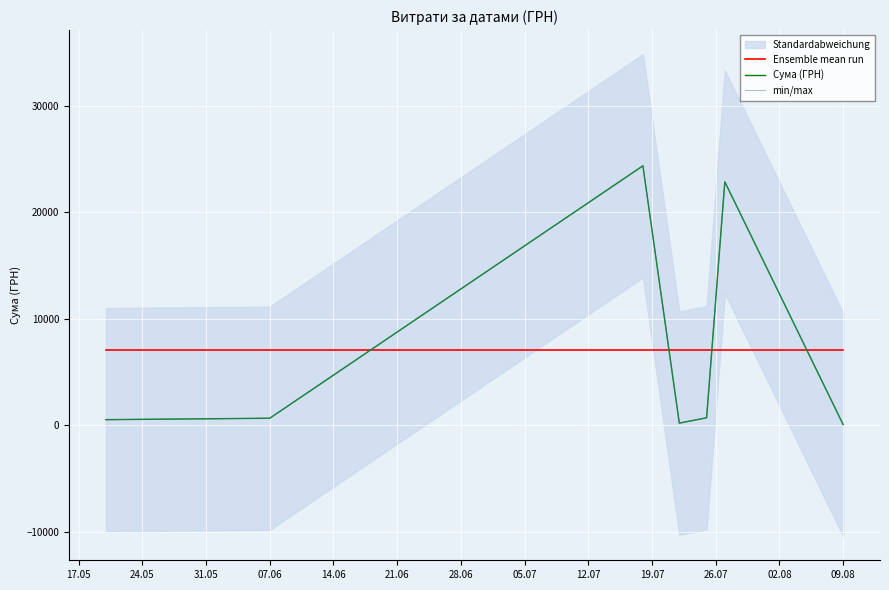

The Сума (ГРН) series shows 40608.1 at 21.06. True or false?

False